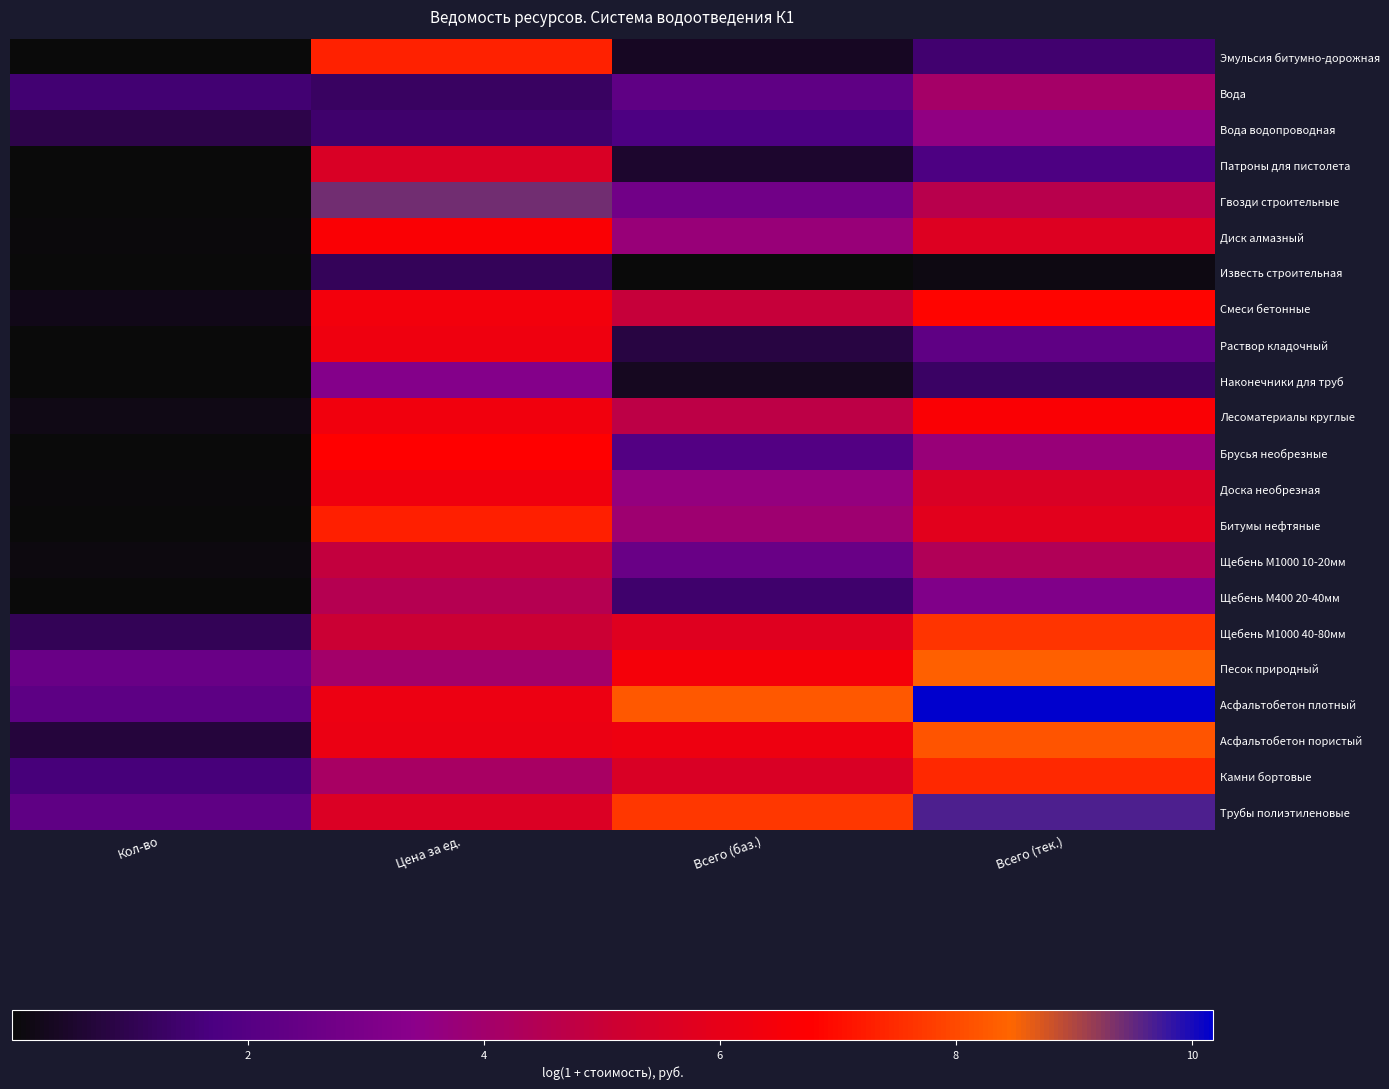

Reading left to right, extract all data points from this chart.

Эмульсия битумно-дорожная: Кол-во=0.0	Цена за ед.=7.3	Всего (баз.)=0.4	Всего (тек.)=1.4
Вода: Кол-во=1.5	Цена за ед.=1.2	Всего (баз.)=2.3	Всего (тек.)=4.1
Вода водопроводная: Кол-во=0.9	Цена за ед.=1.4	Всего (баз.)=1.8	Всего (тек.)=3.6
Патроны для пистолета: Кол-во=0.0	Цена за ед.=5.5	Всего (баз.)=0.5	Всего (тек.)=1.8
Гвозди строительные: Кол-во=0.0	Цена за ед.=9.4	Всего (баз.)=2.7	Всего (тек.)=4.6
Диск алмазный: Кол-во=0.1	Цена за ед.=6.6	Всего (баз.)=3.7	Всего (тек.)=5.7
Известь строительная: Кол-во=0.0	Цена за ед.=1.1	Всего (баз.)=0.0	Всего (тек.)=0.1
Смеси бетонные: Кол-во=0.2	Цена за ед.=6.4	Всего (баз.)=4.9	Всего (тек.)=6.9
Раствор кладочный: Кол-во=0.0	Цена за ед.=6.3	Всего (баз.)=0.8	Всего (тек.)=2.3
Наконечники для труб: Кол-во=0.0	Цена за ед.=3.3	Всего (баз.)=0.3	Всего (тек.)=1.3
Лесоматериалы круглые: Кол-во=0.2	Цена за ед.=6.3	Всего (баз.)=4.7	Всего (тек.)=6.6
Брусья необрезные: Кол-во=0.0	Цена за ед.=6.8	Всего (баз.)=1.9	Всего (тек.)=3.7
Доска необрезная: Кол-во=0.1	Цена за ед.=6.3	Всего (баз.)=3.6	Всего (тек.)=5.5
Битумы нефтяные: Кол-во=0.0	Цена за ед.=7.3	Всего (баз.)=3.9	Всего (тек.)=5.8
Щебень М1000 10-20мм: Кол-во=0.1	Цена за ед.=4.9	Всего (баз.)=2.5	Всего (тек.)=4.4
Щебень М400 20-40мм: Кол-во=0.0	Цена за ед.=4.5	Всего (баз.)=1.4	Всего (тек.)=3.1
Щебень М1000 40-80мм: Кол-во=1.1	Цена за ед.=5.1	Всего (баз.)=5.7	Всего (тек.)=7.7
Песок природный: Кол-во=2.5	Цена за ед.=4.0	Всего (баз.)=6.5	Всего (тек.)=8.4
Асфальтобетон плотный: Кол-во=2.2	Цена за ед.=6.2	Всего (баз.)=8.3	Всего (тек.)=10.2
Асфальтобетон пористый: Кол-во=0.7	Цена за ед.=6.1	Всего (баз.)=6.2	Всего (тек.)=8.2
Камни бортовые: Кол-во=1.6	Цена за ед.=4.2	Всего (баз.)=5.5	Всего (тек.)=7.5
Трубы полиэтиленовые: Кол-во=2.2	Цена за ед.=5.6	Всего (баз.)=7.7	Всего (тек.)=9.6